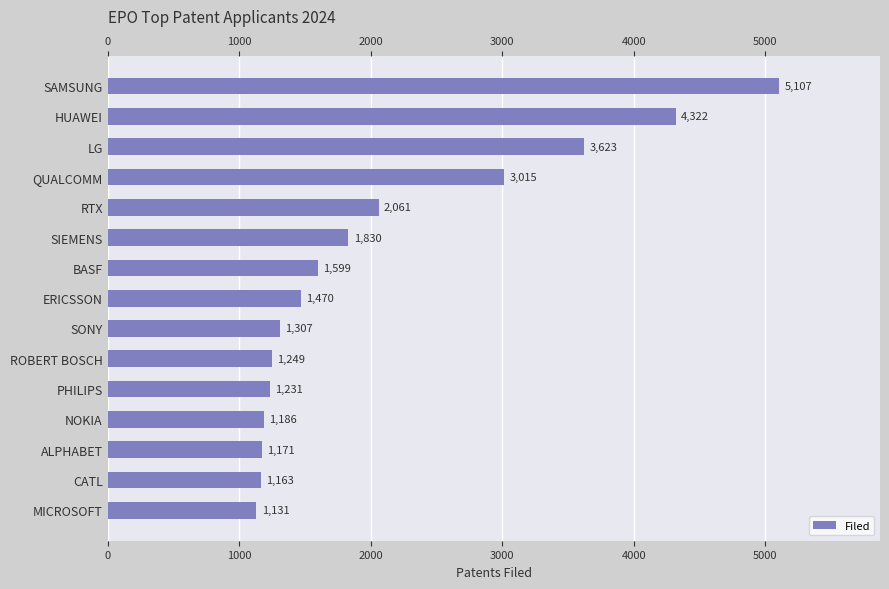

The value at SAMSUNG is 2889. True or false?

False